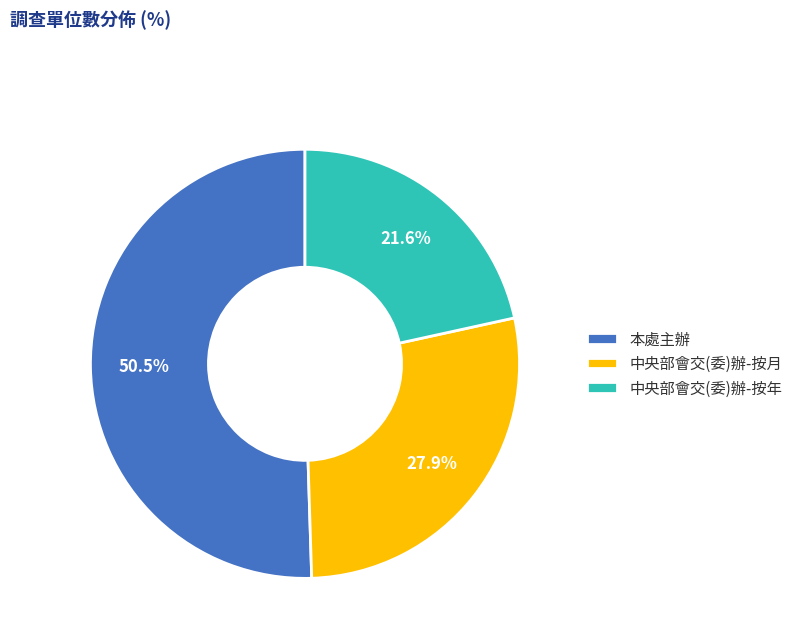

The 中央部會交(委)辦-按年 slice represents 22% of the pie. True or false?

True